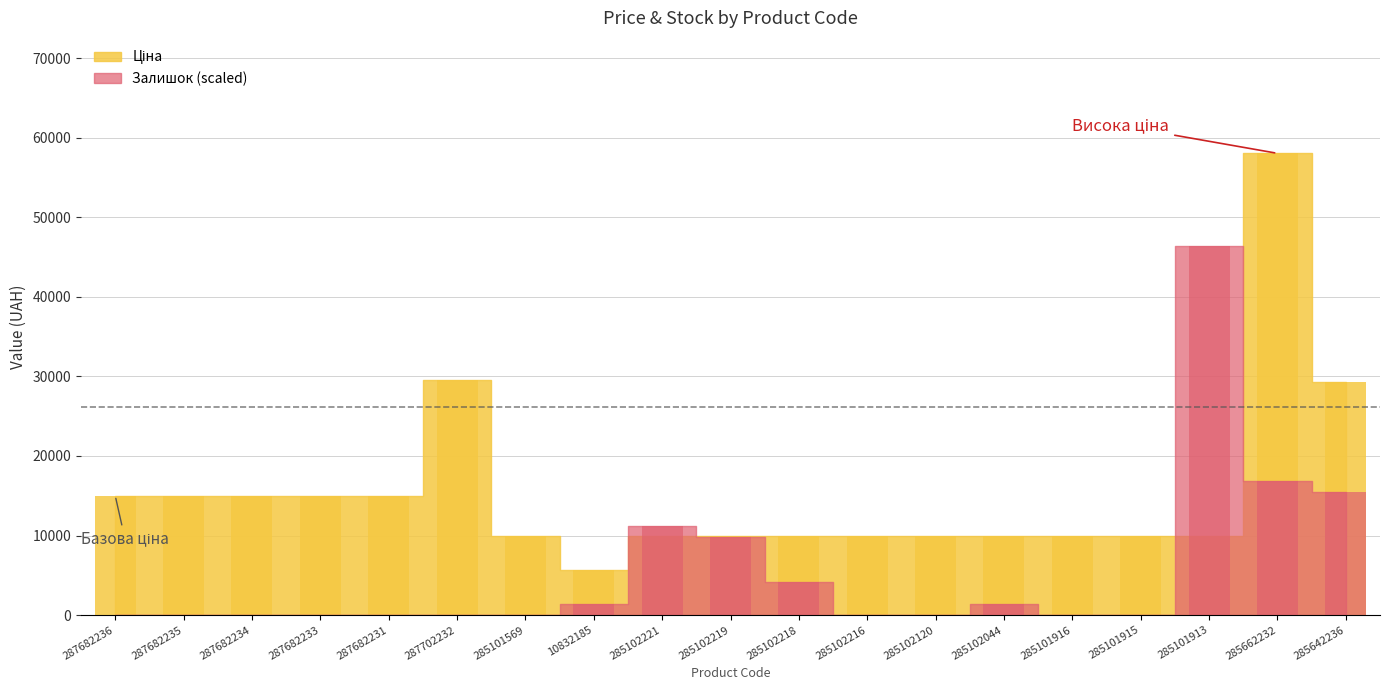

Rank the categories by value from lowest to highest.

10832185, 285101569, 285102221, 285102219, 285102218, 285102216, 285102120, 285102044, 285101916, 285101915, 285101913, 287682236, 287682235, 287682234, 287682233, 287682231, 285642236, 287702232, 285662232